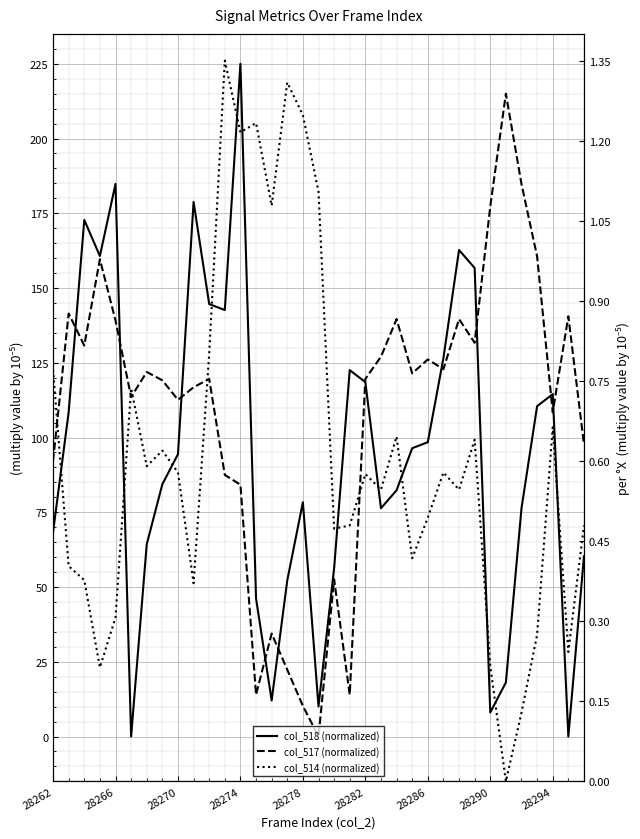

Which series has the widest spread of values?

col_518 (normalized)